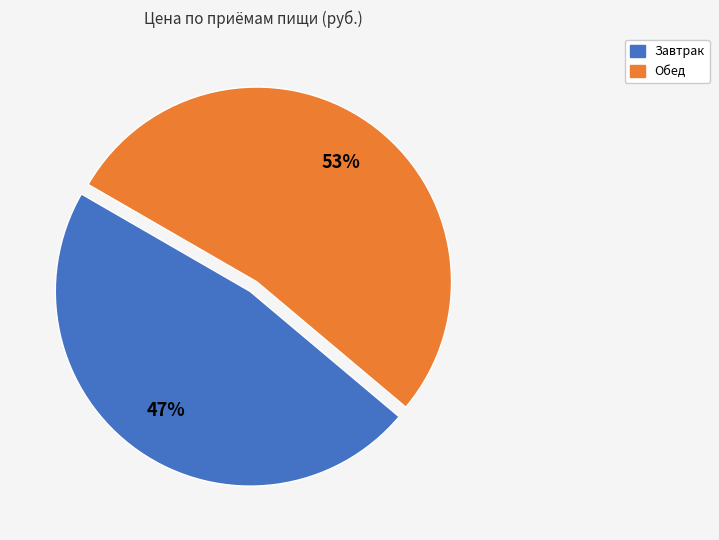

How many segments does this pie chart have?

2